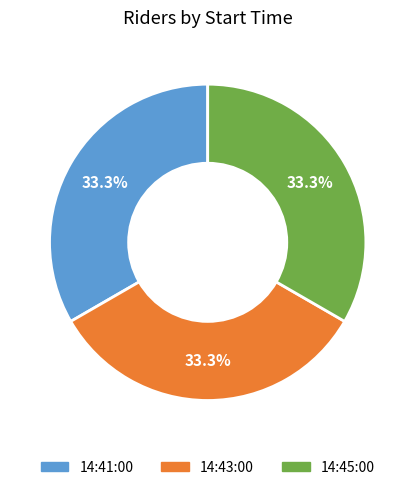

What is the ratio of the value at 14:41:00 to the value at 14:43:00?

1.0